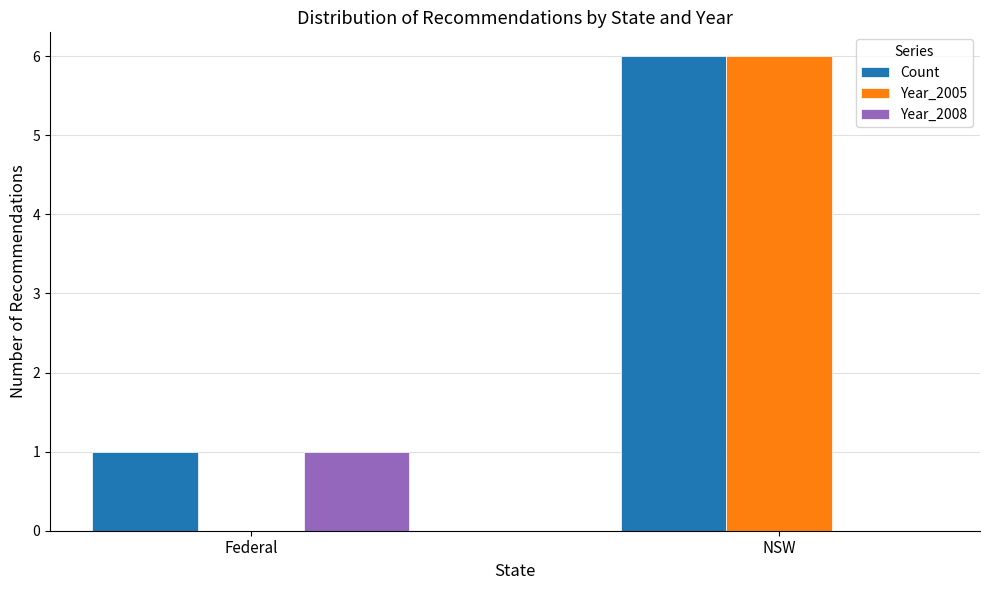

What are all the series names shown in the legend?

Count, Year_2005, Year_2008